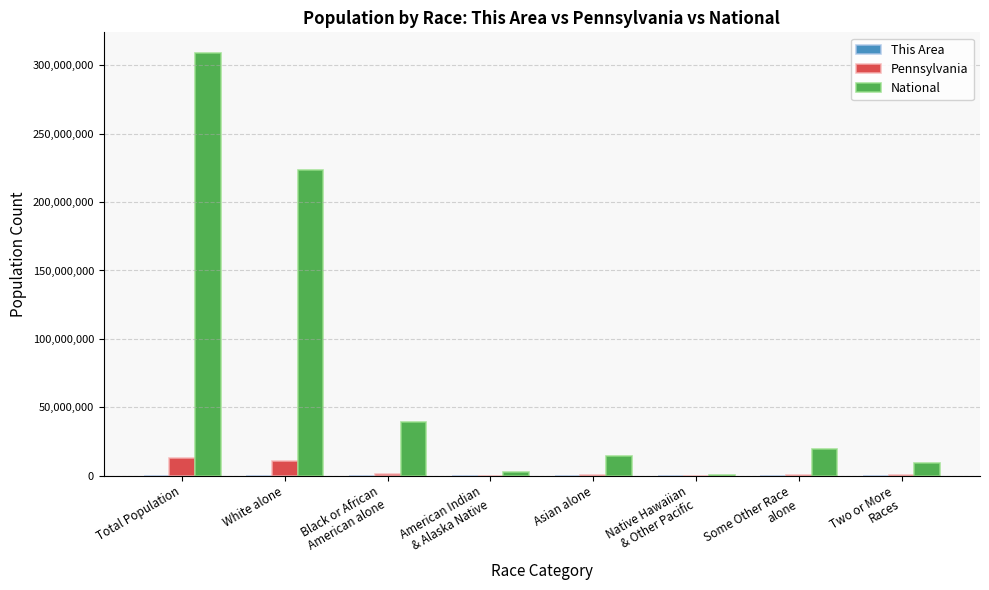

What is the sum of the Pennsylvania values at Native Hawaiian
& Other Pacific and Total Population?

12706032